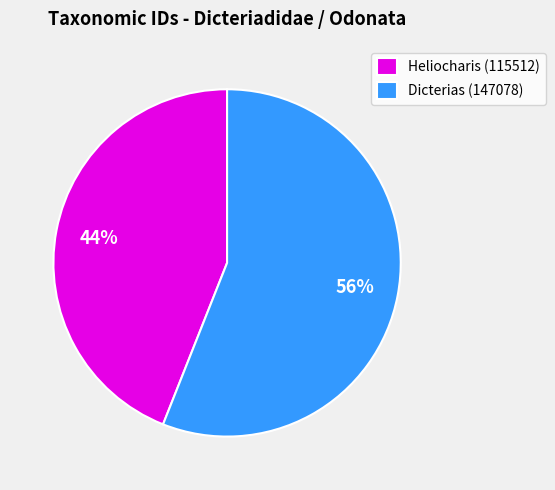

To the nearest percent, what is the average slice percentage?

50%